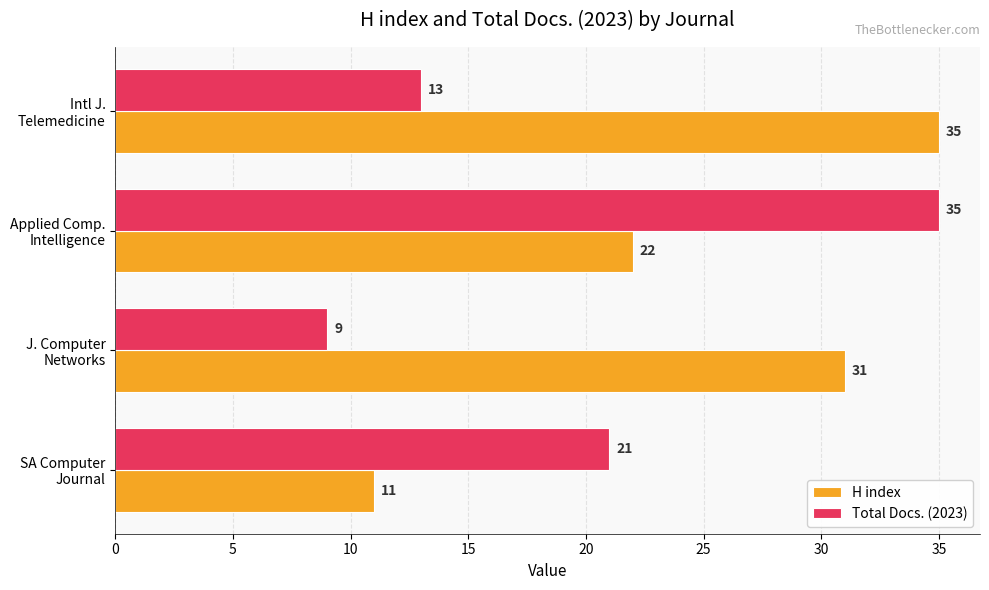

Which series has the widest spread of values?

Total Docs. (2023)